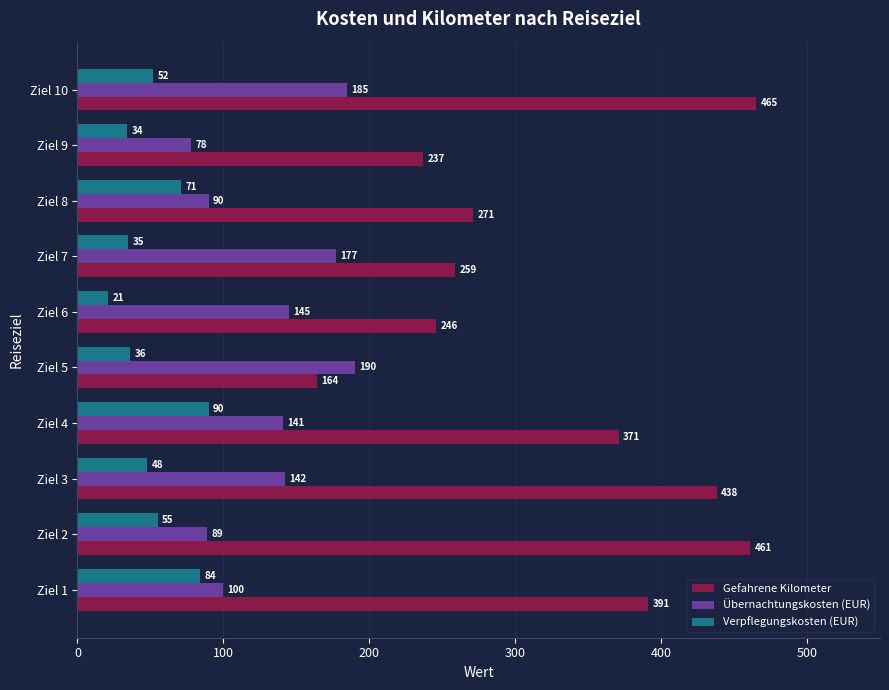

How many values in the Gefahrene Kilometer series are below 371?

5